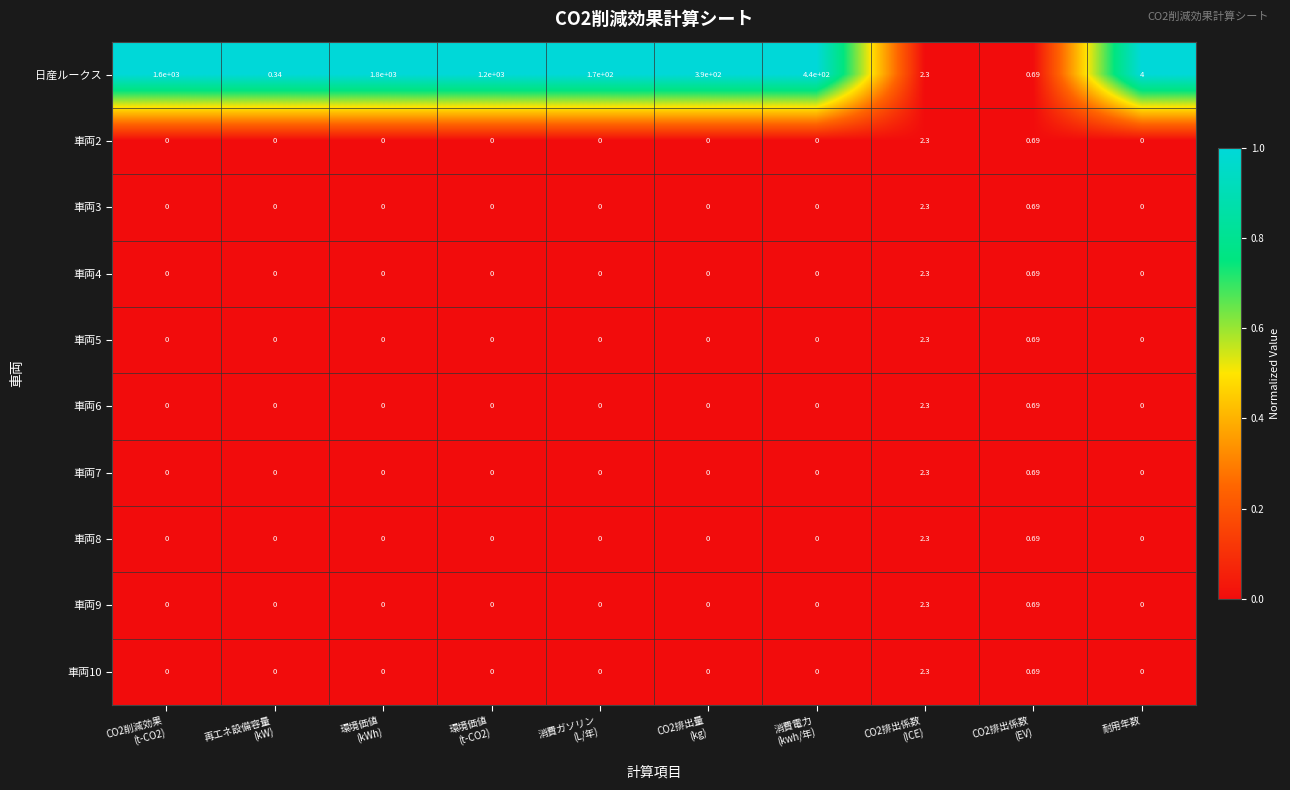

Which series has the largest total across all categories?

日産ルークス